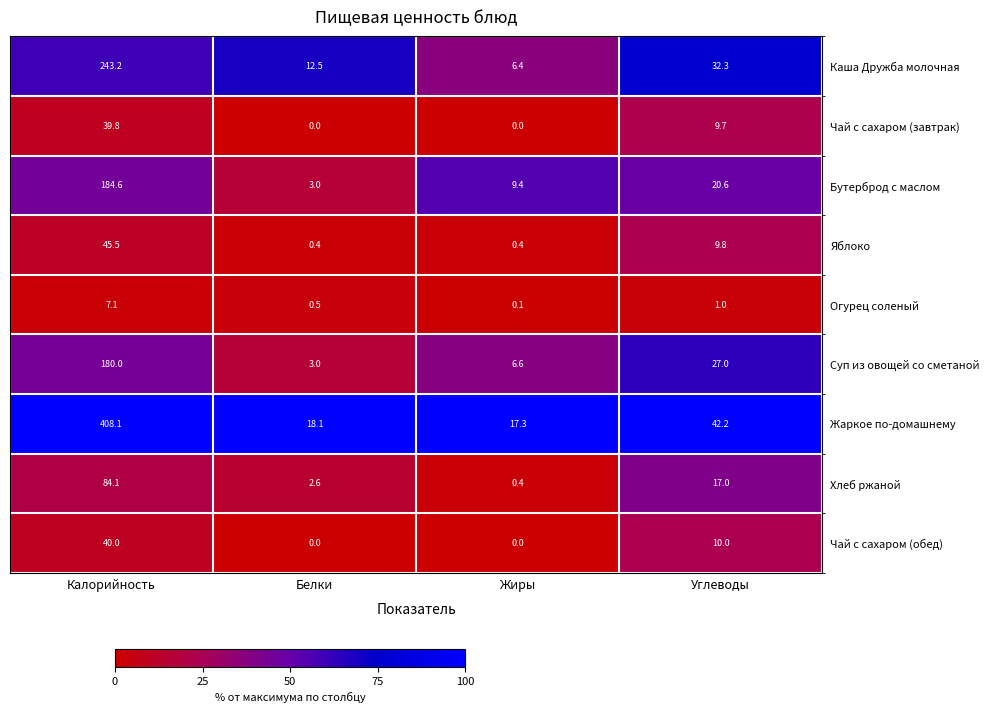

What is the maximum value shown in the chart?

408.1